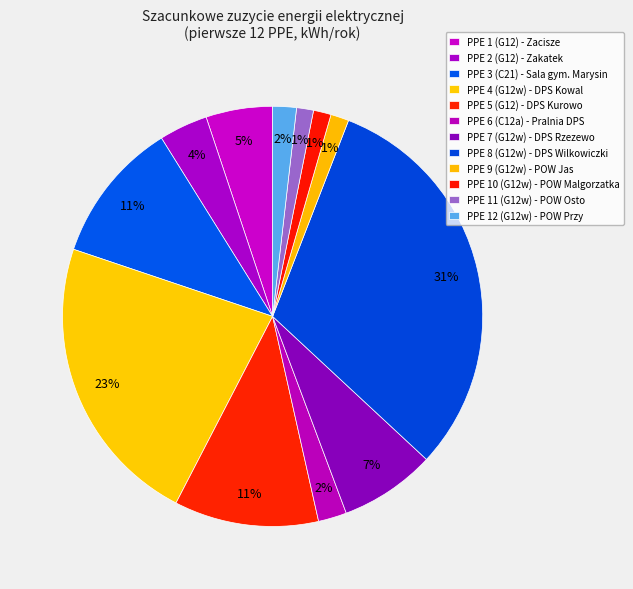

Rank the categories by value from highest to lowest.

PPE 8 (G12w), PPE 4 (G12w), PPE 5 (G12), PPE 3 (C21), PPE 7 (G12w), PPE 1 (G12), PPE 2 (G12), PPE 6 (C12a), PPE 12 (G12w), PPE 9 (G12w), PPE 10 (G12w), PPE 11 (G12w)